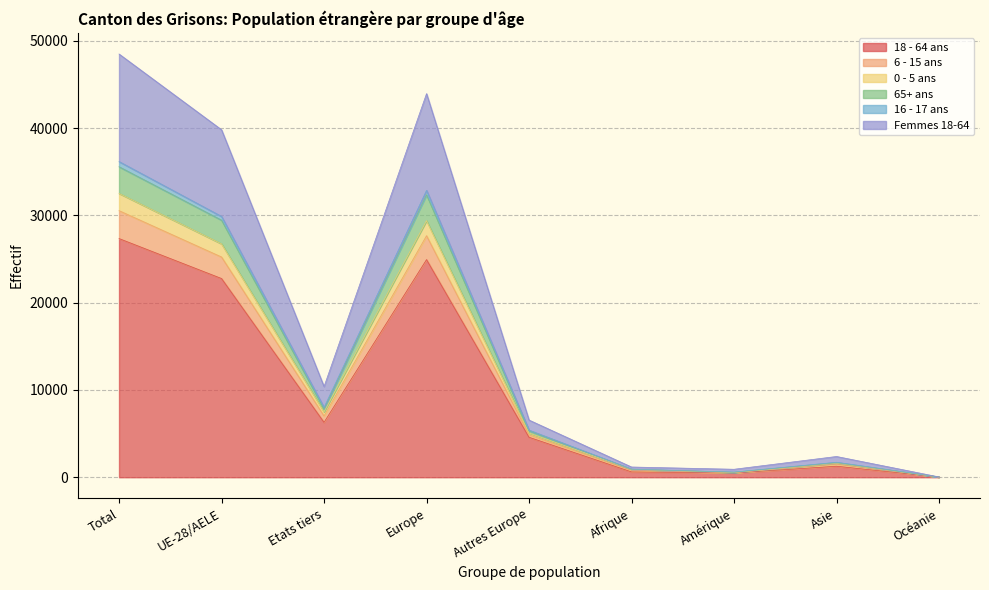

At which label does 18 - 64 ans reach its peak?

Total